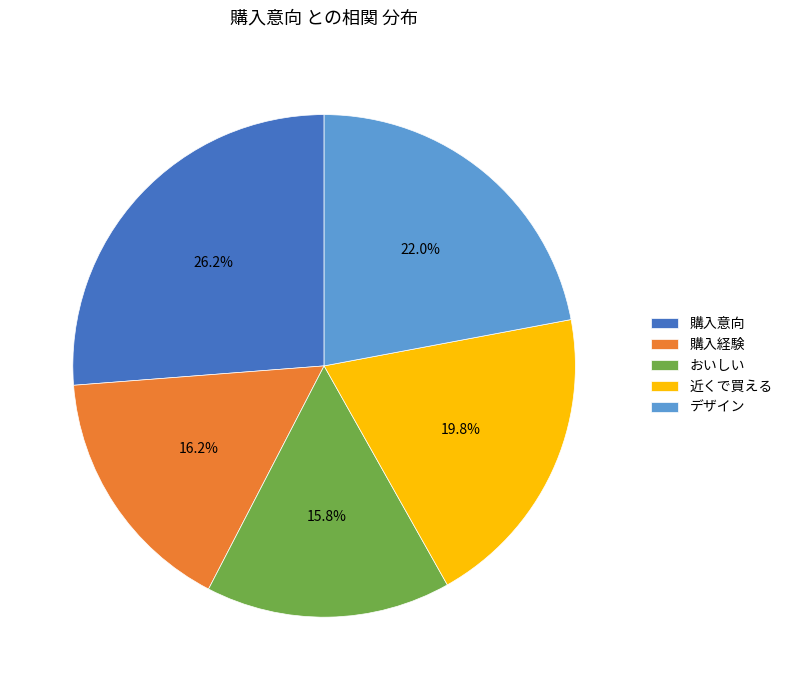

Between おいしい and 購入意向, which is larger?

購入意向